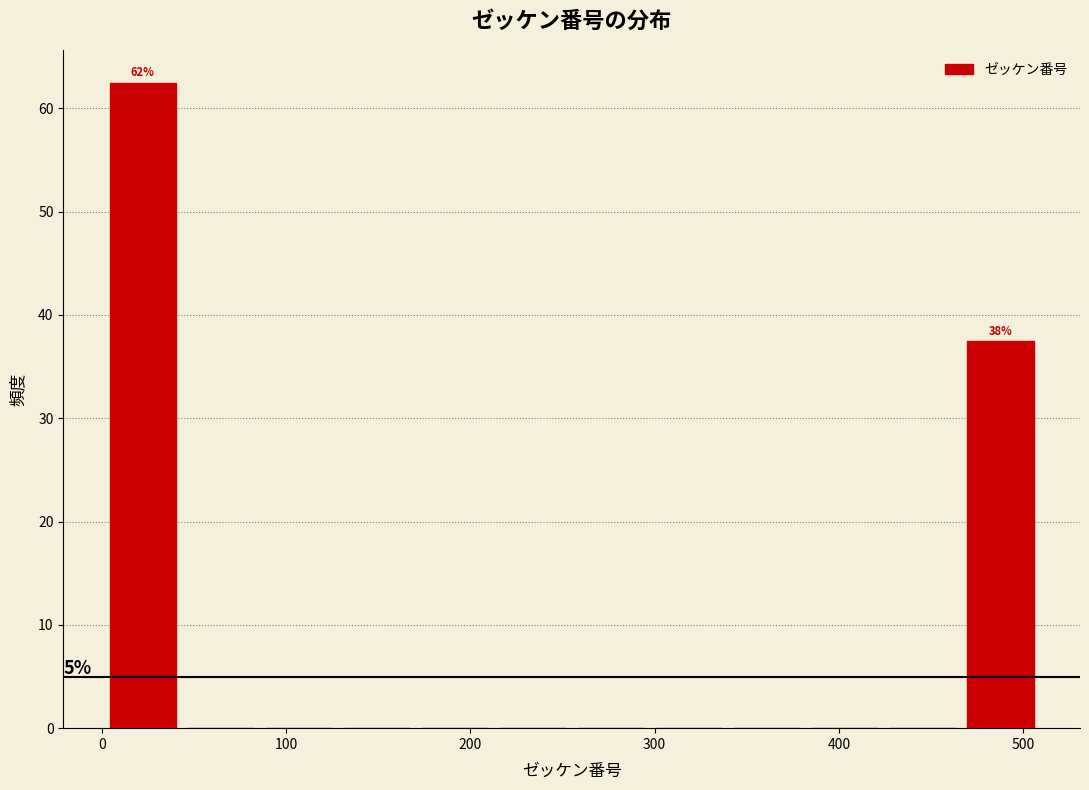

Which range on the x-axis has the tallest bar?

0 to 40